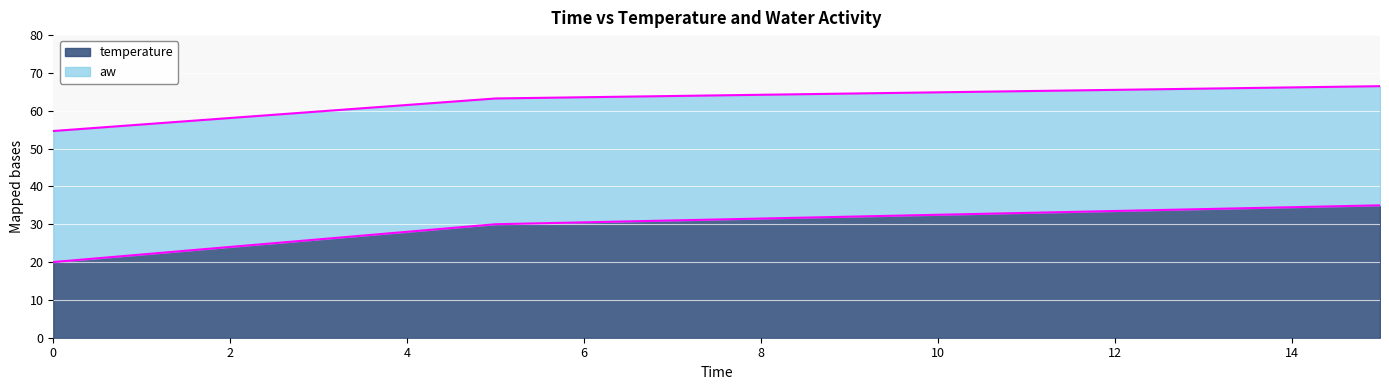

Which has a higher value, 5 or 15?

15